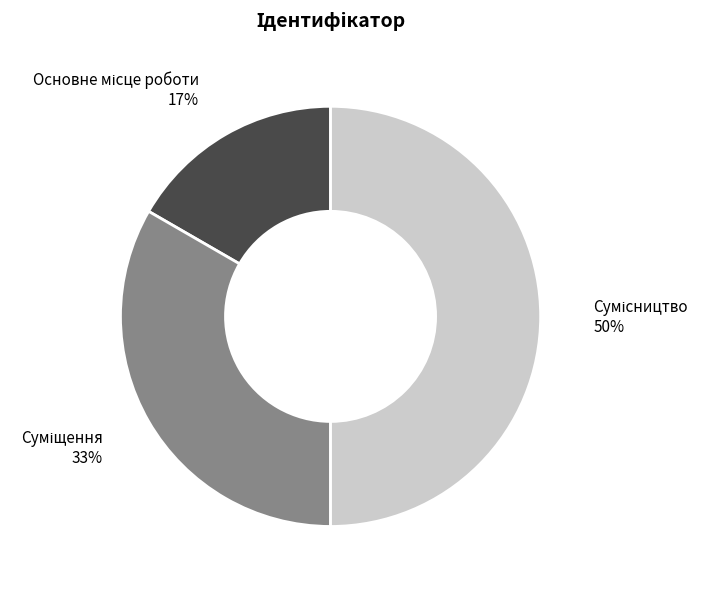

How many slices are in this pie chart?

3